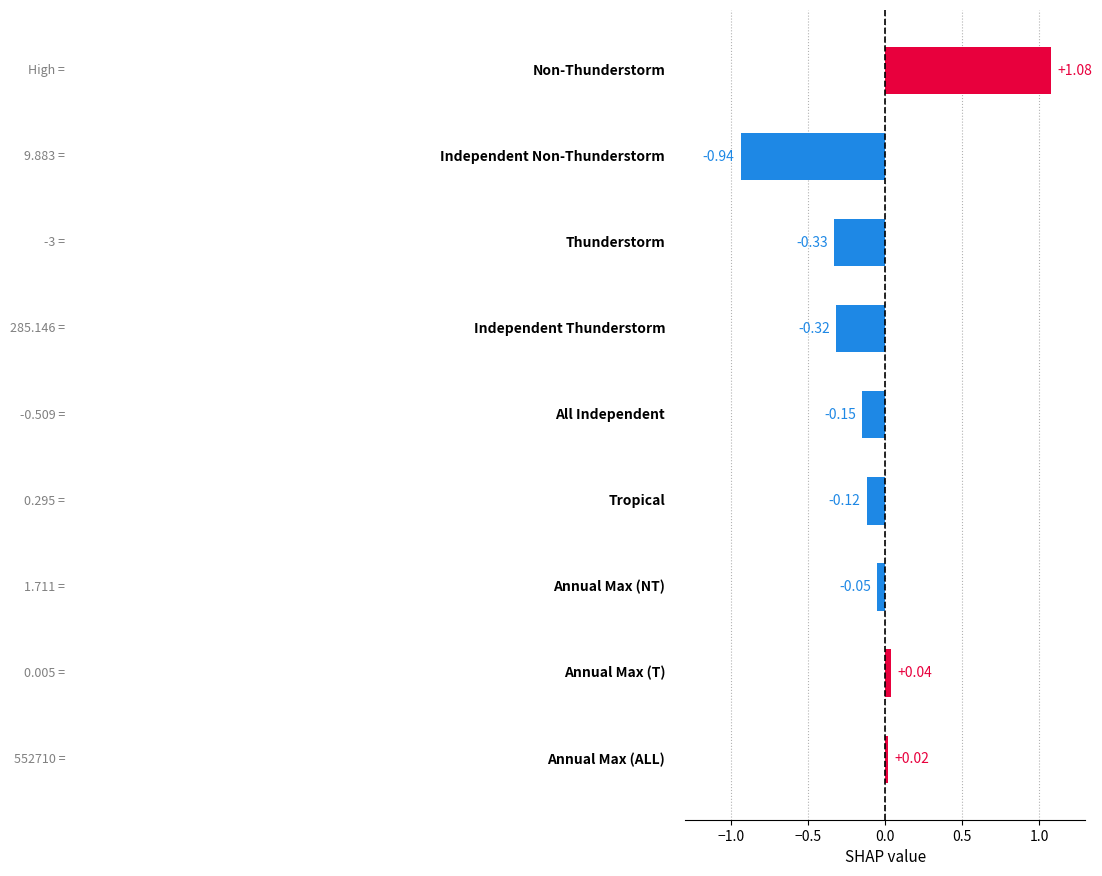

What is the difference between the maximum and minimum values?

2.0